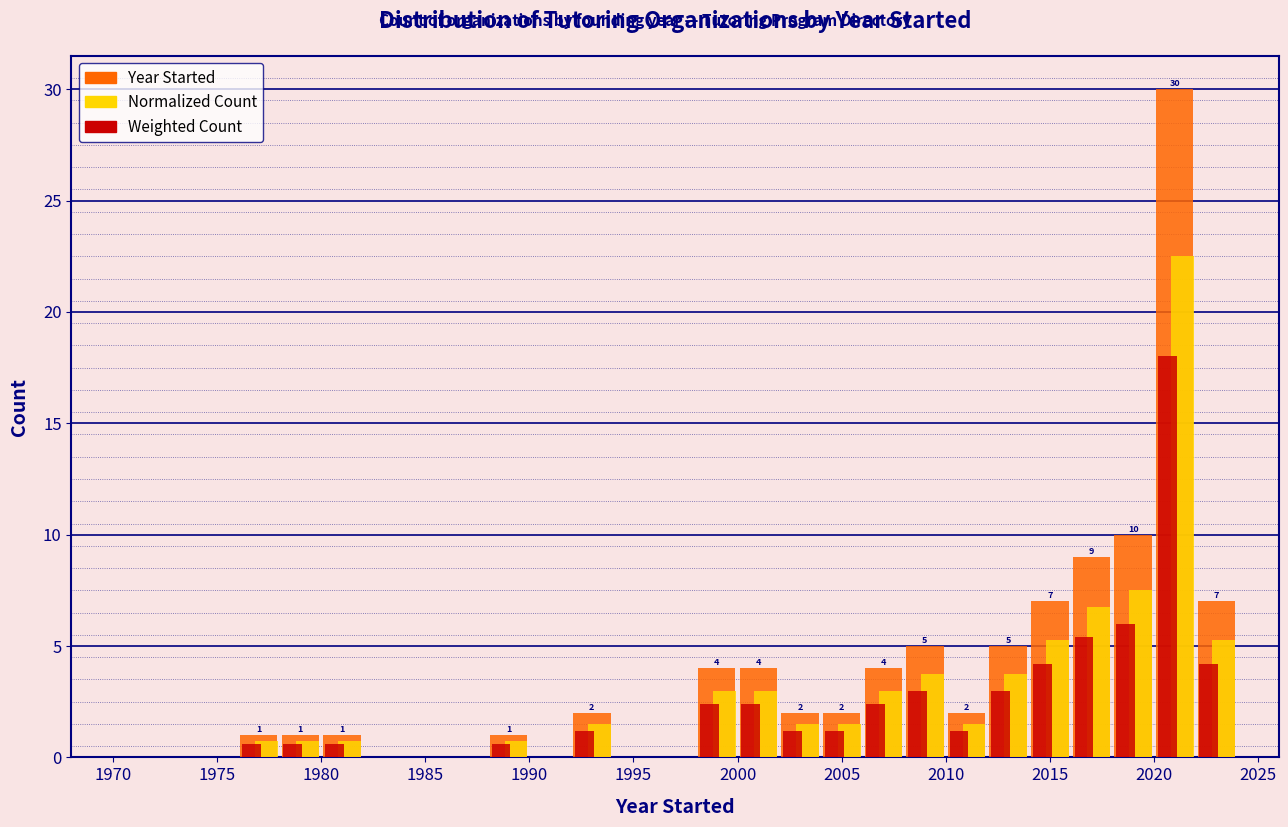

In the Weighted Count series, which range on the x-axis has the tallest bar?

2020 to 2022